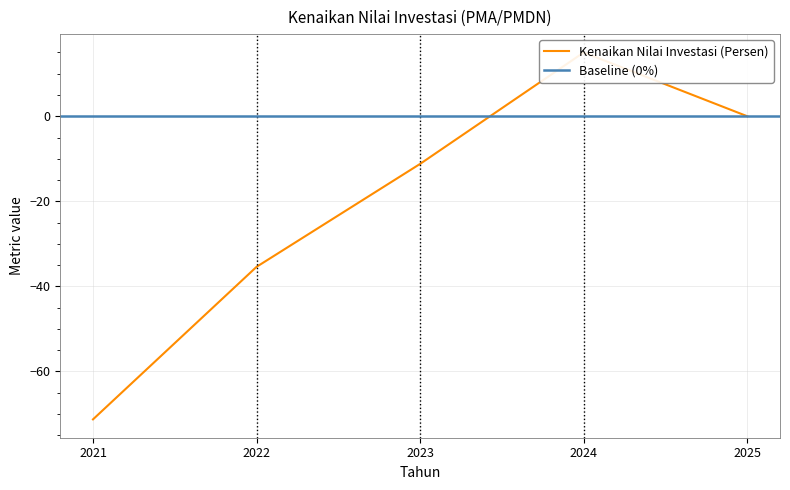

Rank the categories by value from lowest to highest.

2021, 2022, 2023, 2025, 2024